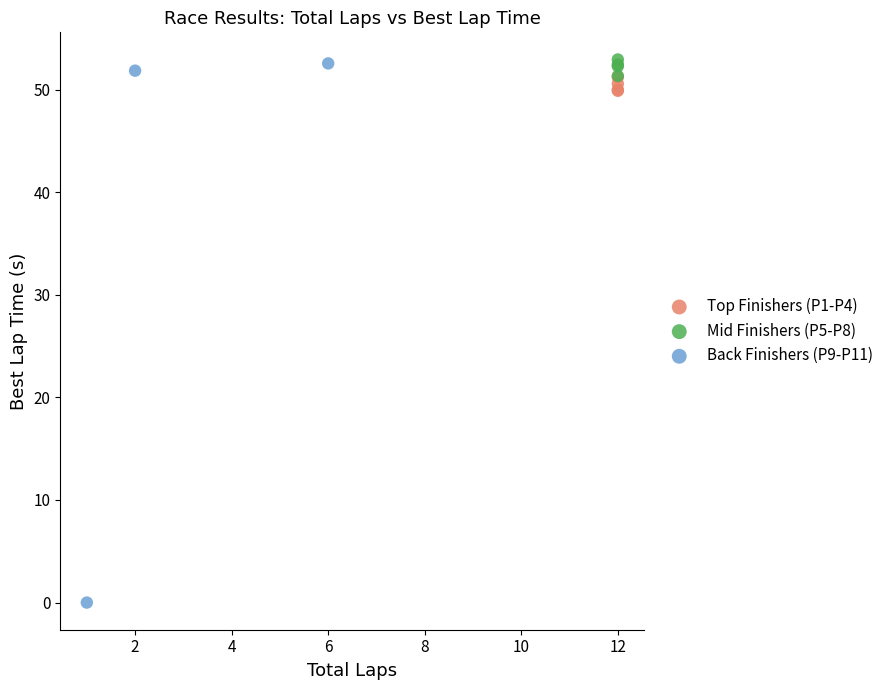

Which series has the widest spread of Y values?

Back Finishers (P9-P11)